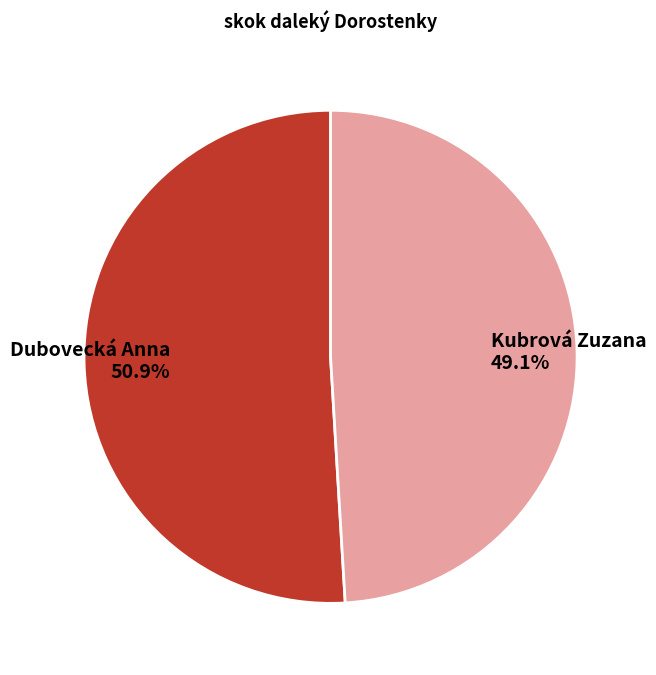

Does any single category account for the majority?

Yes